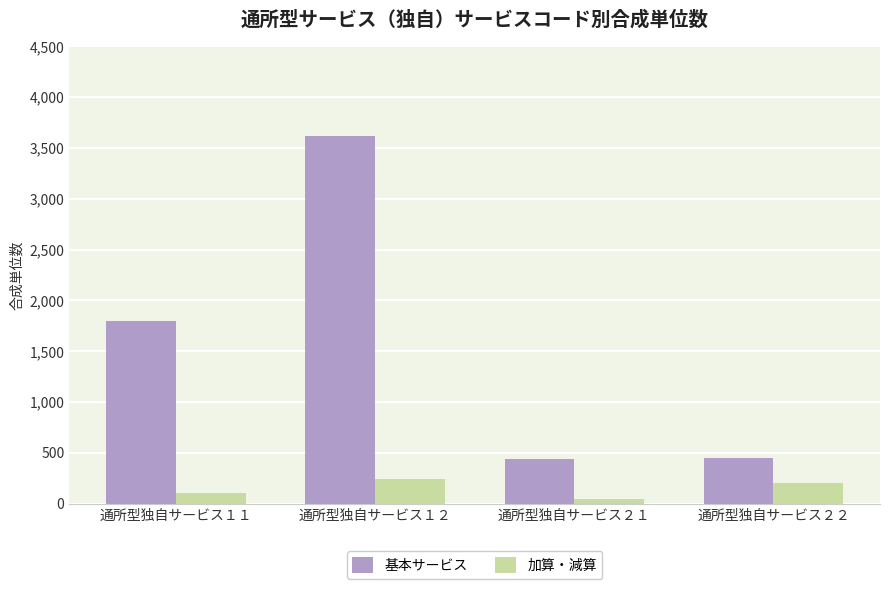

Which series has the largest total across all categories?

基本サービス